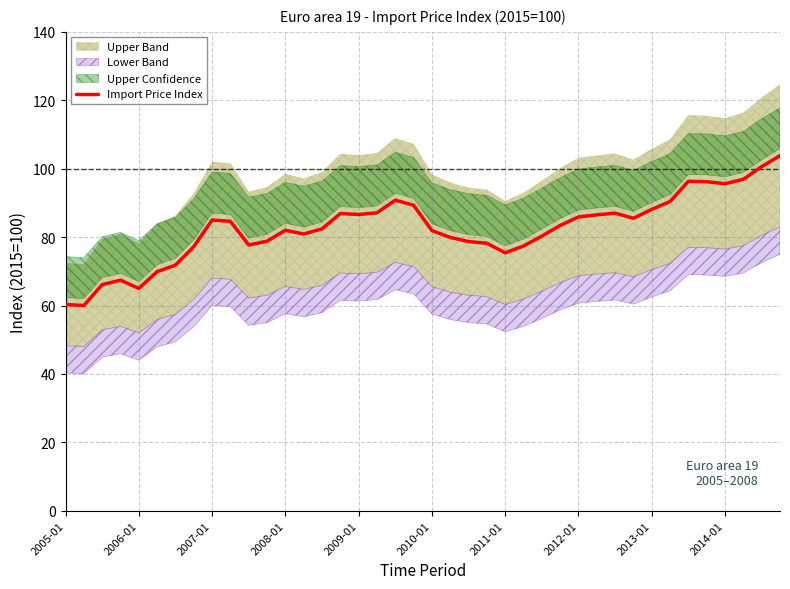

What is the maximum value for Import Price Index?

103.8